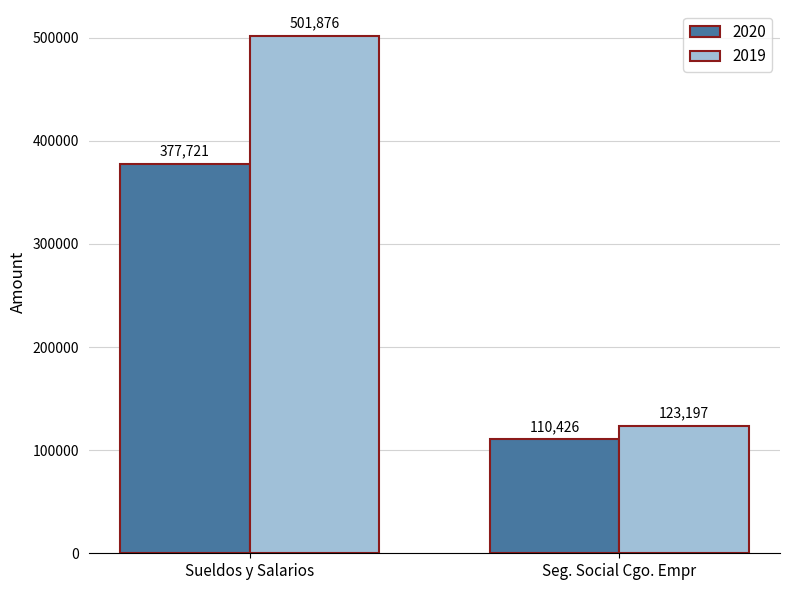

Rank the categories by 2020 value from highest to lowest.

Sueldos y Salarios, Seg. Social Cgo. Empr